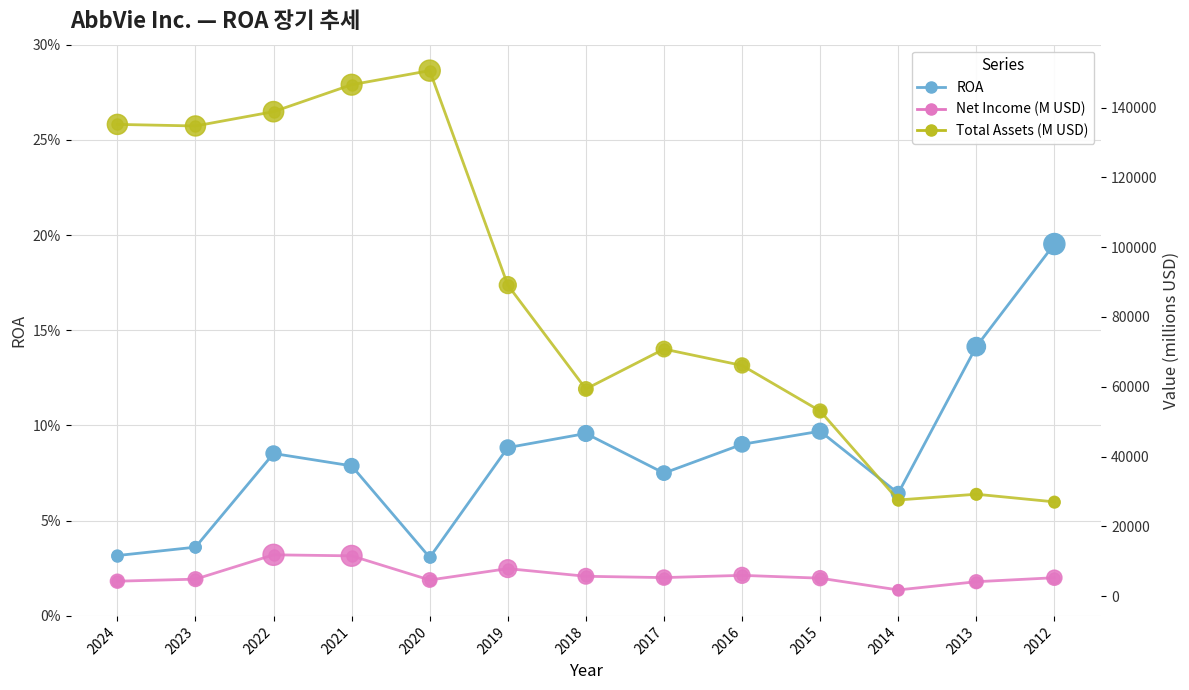

Which series has the widest spread of Y values?

Total Assets (M USD)